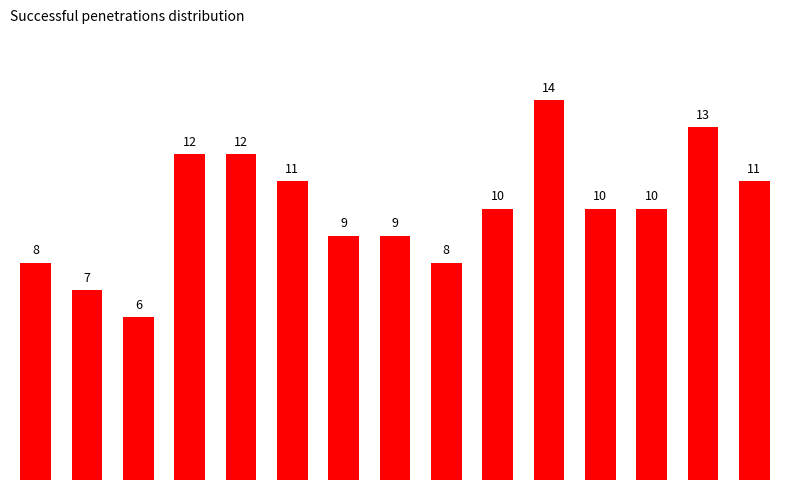

What is the smallest value displayed?

6